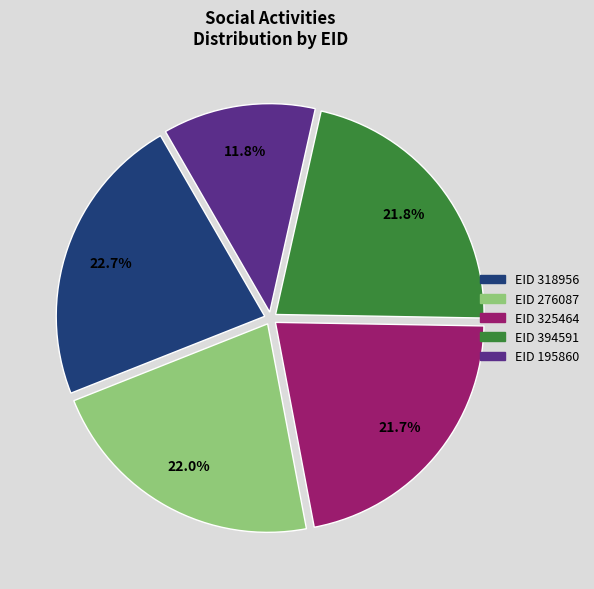

Is there any slice that represents more than half of the pie?

No